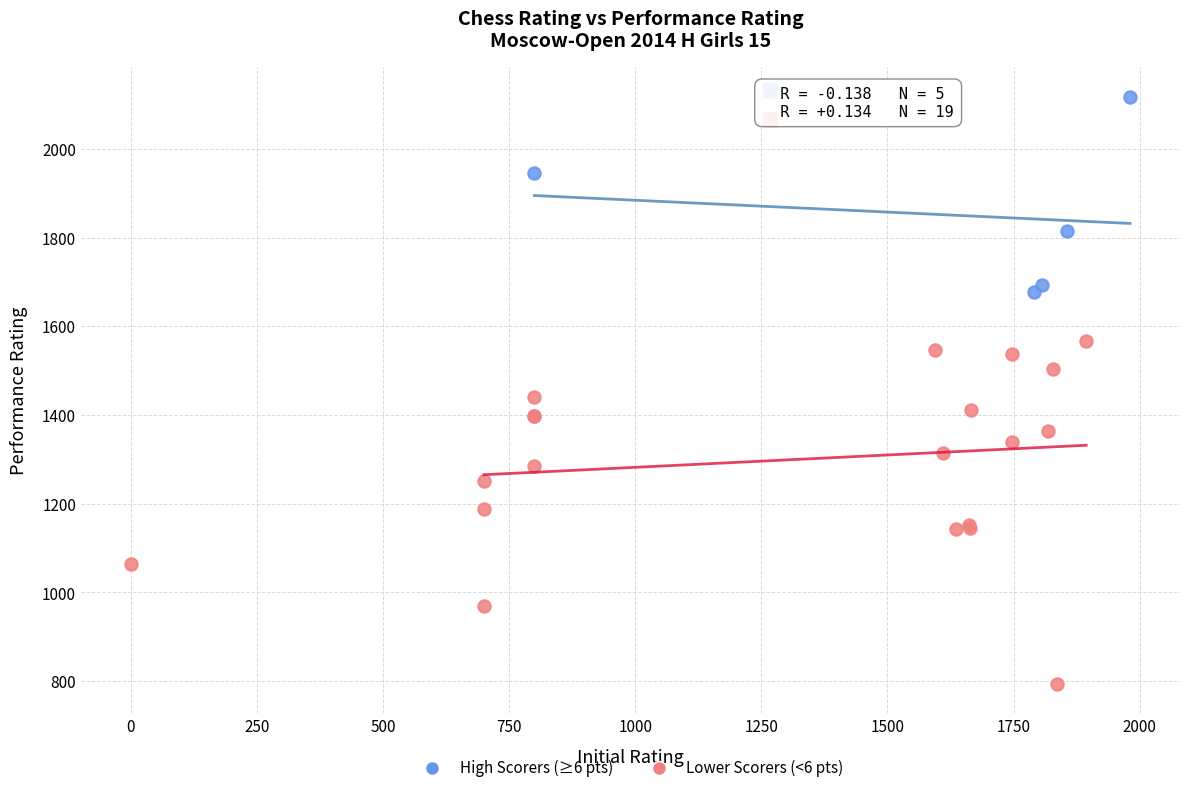

Which series reaches the minimum Y coordinate?

Lower Scorers (<6 pts)